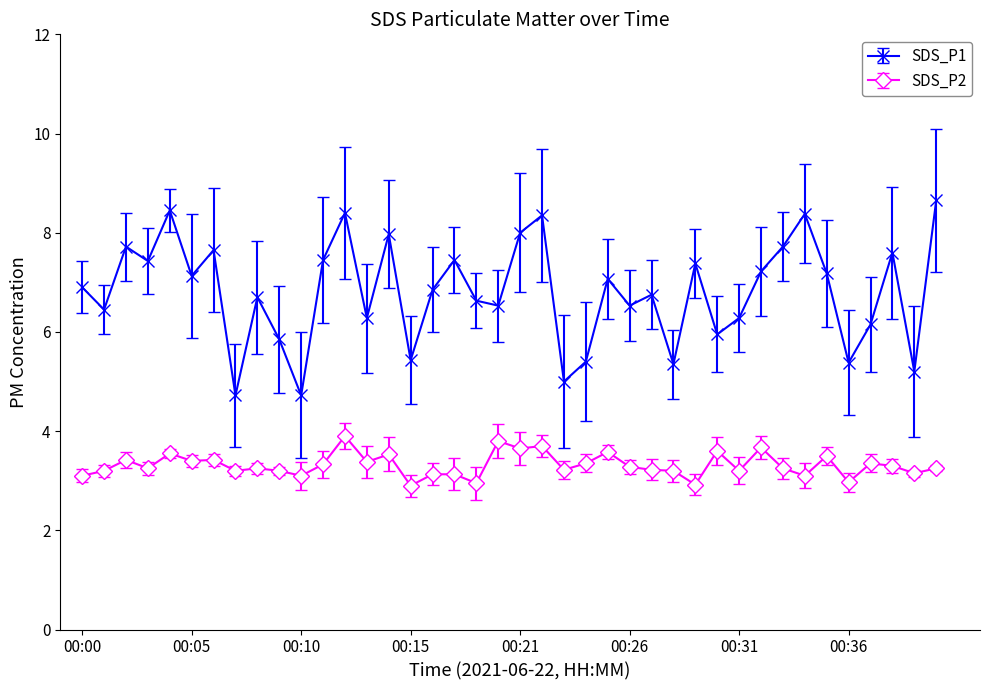

Rank the series by their average value, from highest to lowest.

SDS_P1, SDS_P2